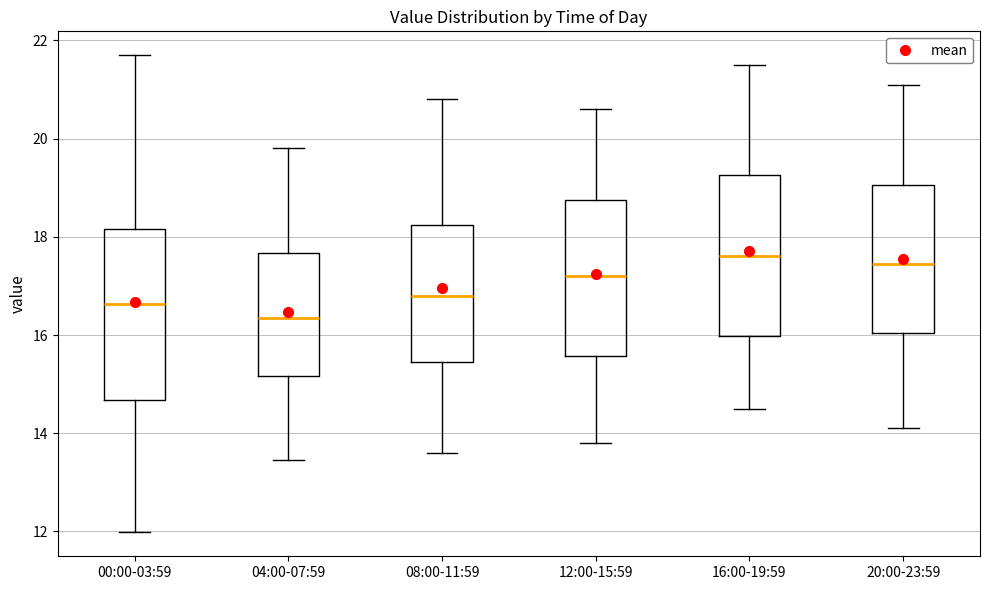

Where does the median line of the box for 12:00-15:59 sit on the y-axis? The values are not printed on the chart, so give them approximately, as read against the axis.

17.2